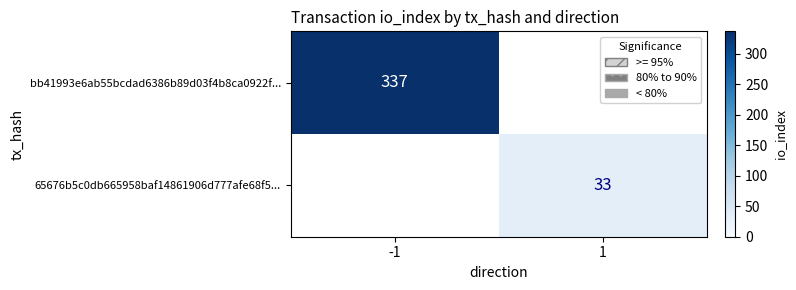

Is it true that 65676b5c0db665958baf14861906d777afe68f5... equals 58 at 1?

False